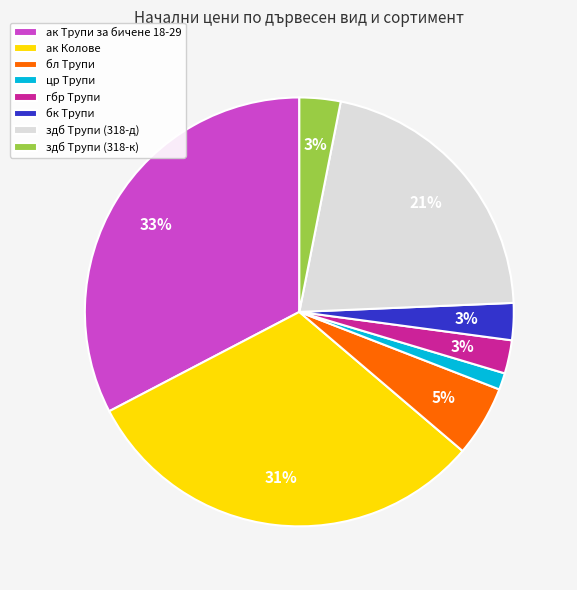

Which category has the smallest portion of the pie?

цр Трупи